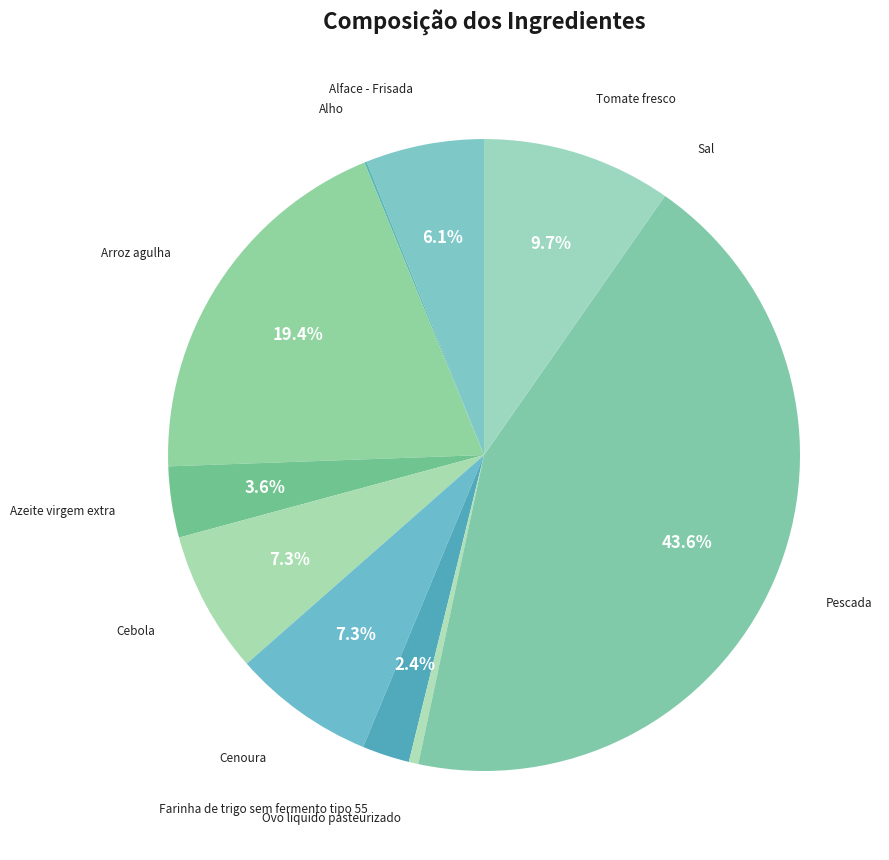

Is it true that Arroz agulha is 14% of the pie?

False